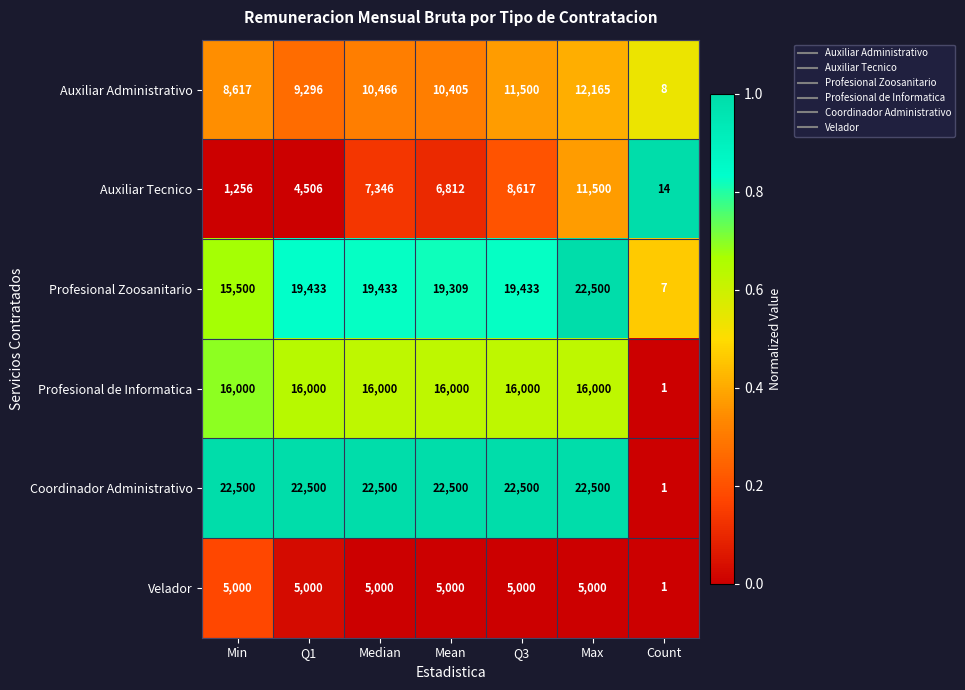

What is the average value of the Auxiliar Administrativo series?

8922